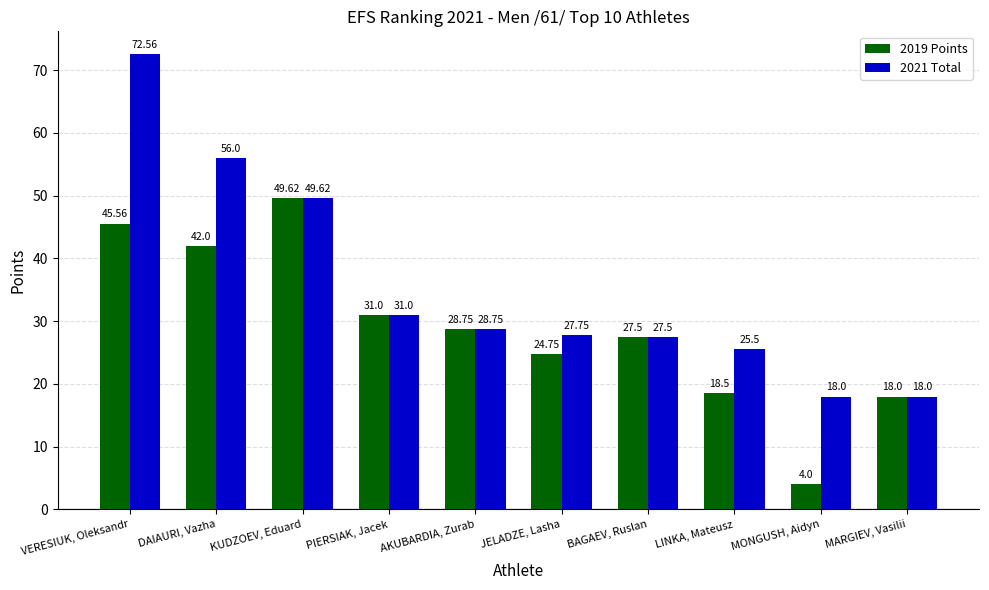

True or false: 2021 Total has a value of 46.3 at BAGAEV, Ruslan.

False